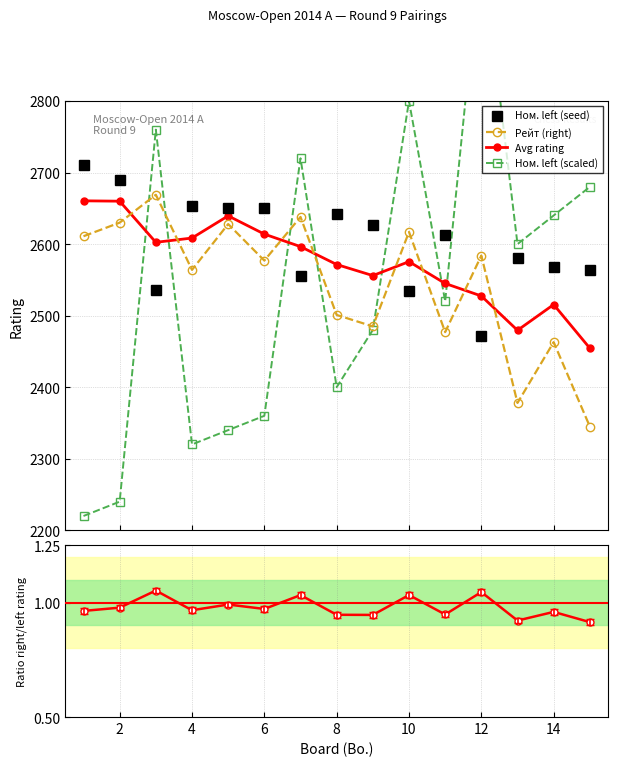

What is the maximum value for Ном. left (seed)?

2710.0